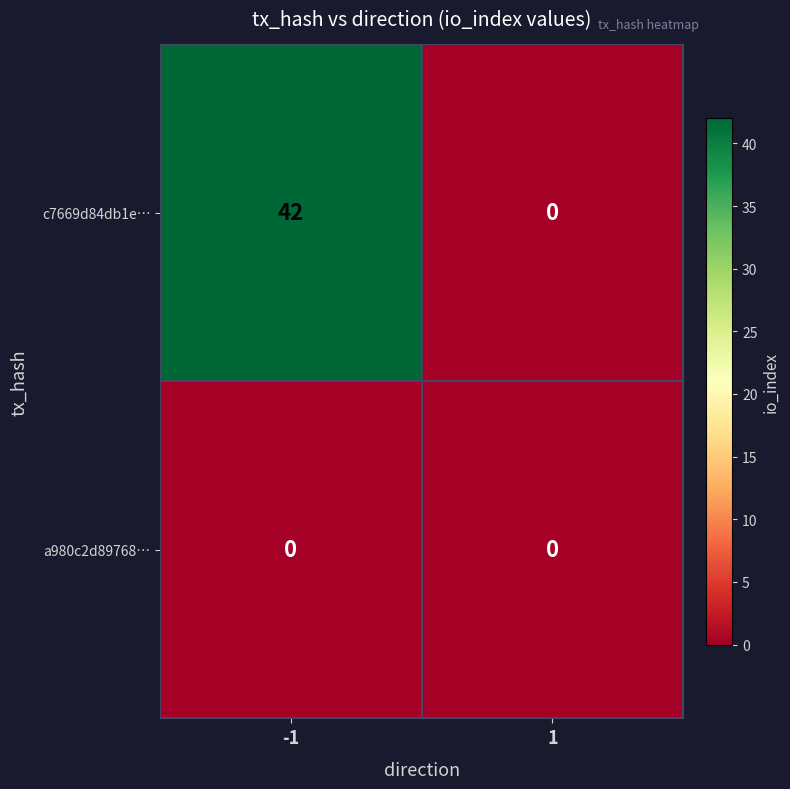

The value of a980c2d89768… at 1 is 0. True or false?

True